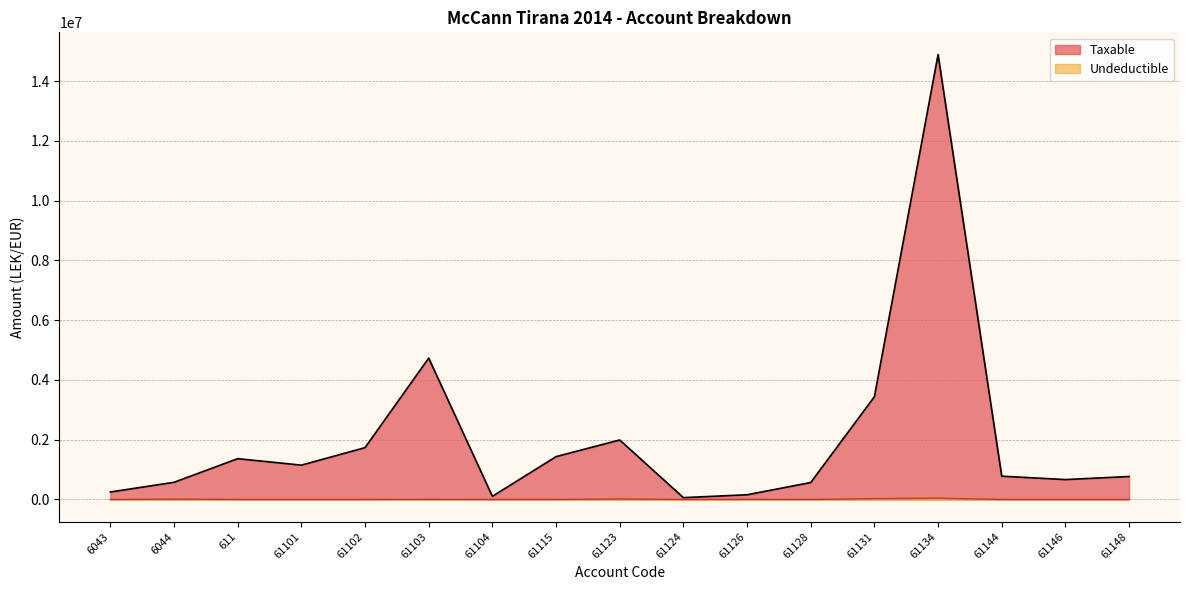

Reading right to left, extract all data points from this chart.

Taxable: 769080.9	666085.5	779642.1	14887859.8	3437988.5	567460.5	157990.0	61813.2	1991862.2	1433753.2	105900.0	4731146.9	1735151.5	1149043.7	1366068.5	575296.9	250227.1
Undeductible: 0.0	0.0	0.0	43299.0	28000.0	0.0	5100.0	0.0	18500.0	250.0	0.0	3920.0	0.0	0.0	0.0	12822.0	0.0